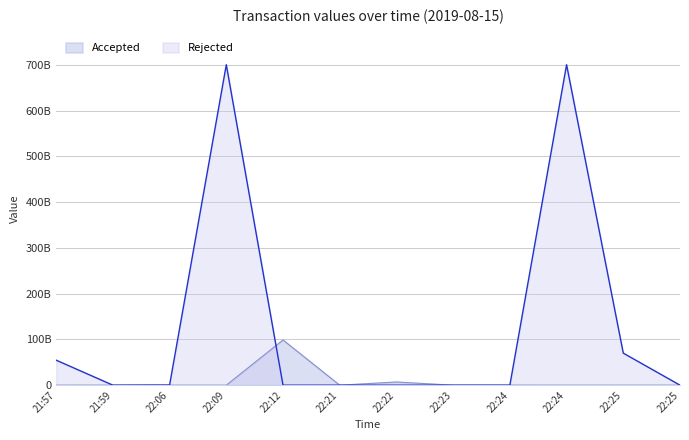

How many times do Rejected and Accepted cross each other?

3